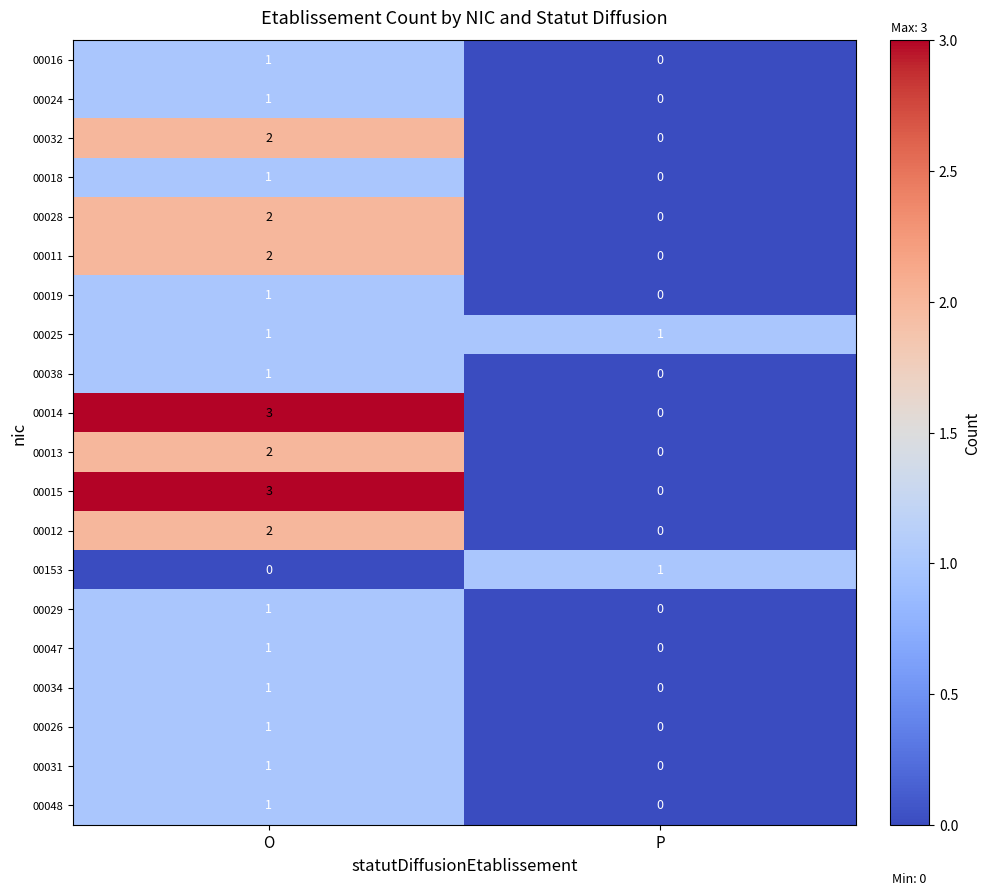

Rank the categories by 00153 value from lowest to highest.

O, P